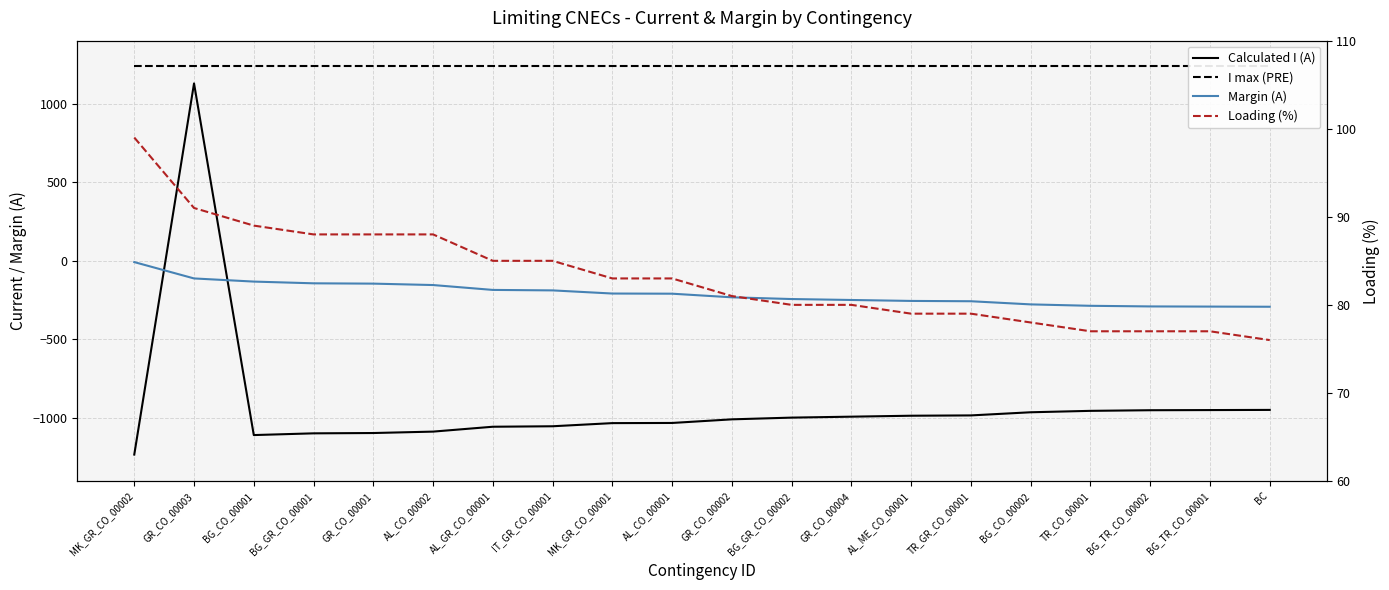

Is it true that I max (PRE) equals 285 at GR_CO_00004?

False